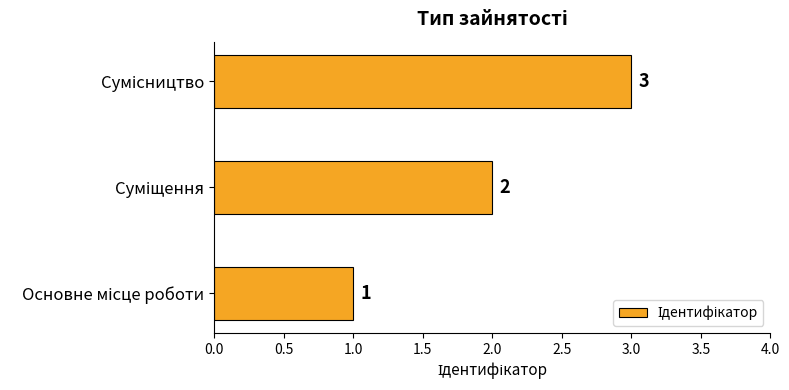

Count the values in the range 1 to 3.

3